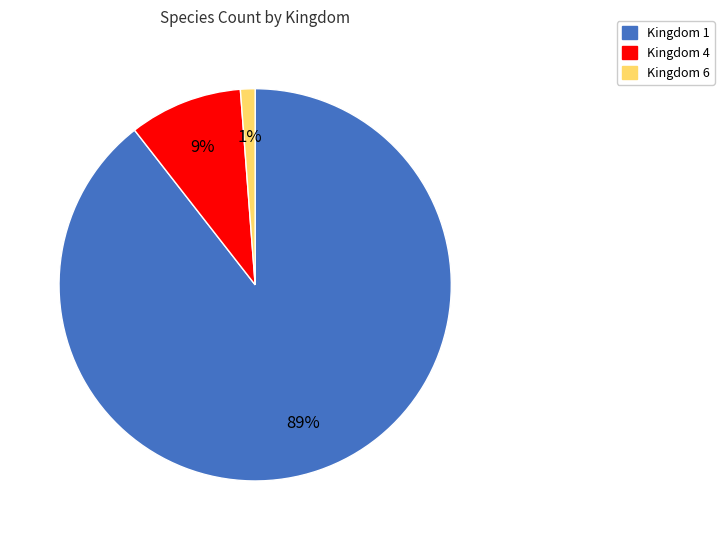

Combined, do Kingdom 4 and Kingdom 6 account for over 50%?

No